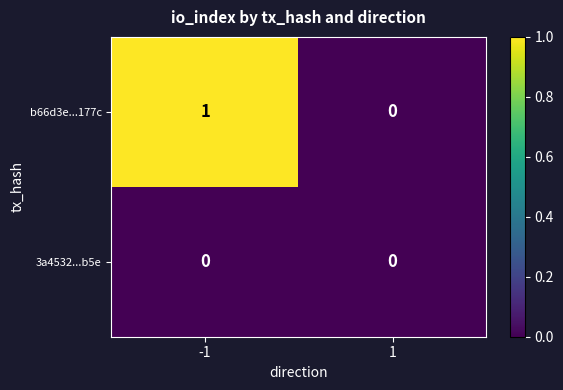

The 3a4532...b5e series shows 0 at 1. True or false?

True